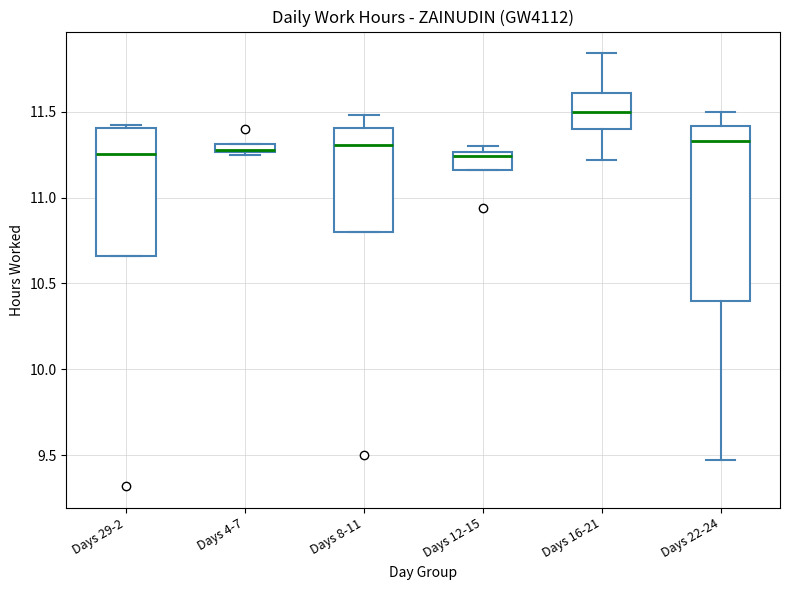

Which box is the tallest, from its lower edge to its upper edge?

Days 22-24